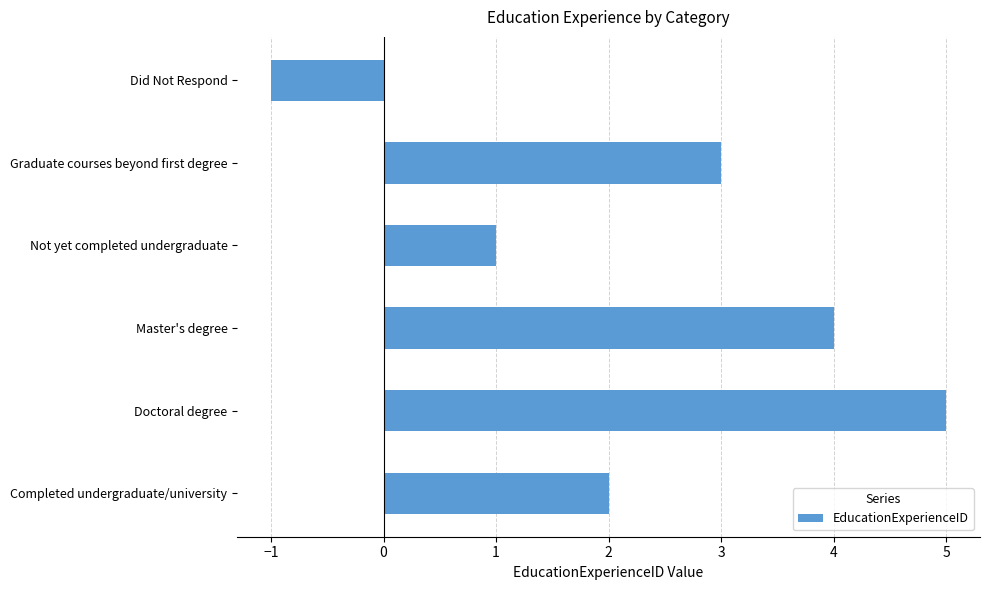

What is the average value?

2